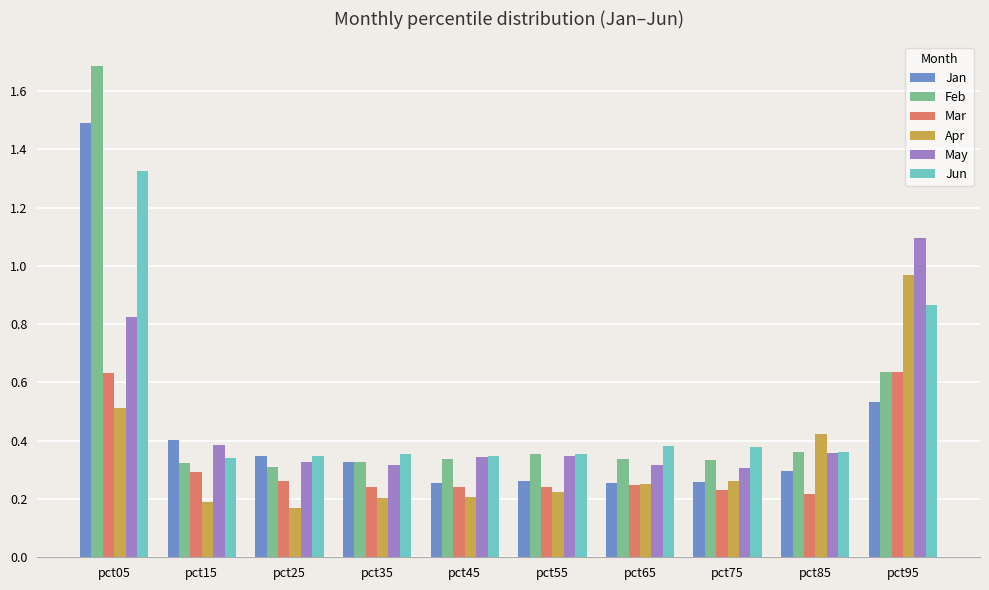

What is the total value across all series at pct75?

1.8